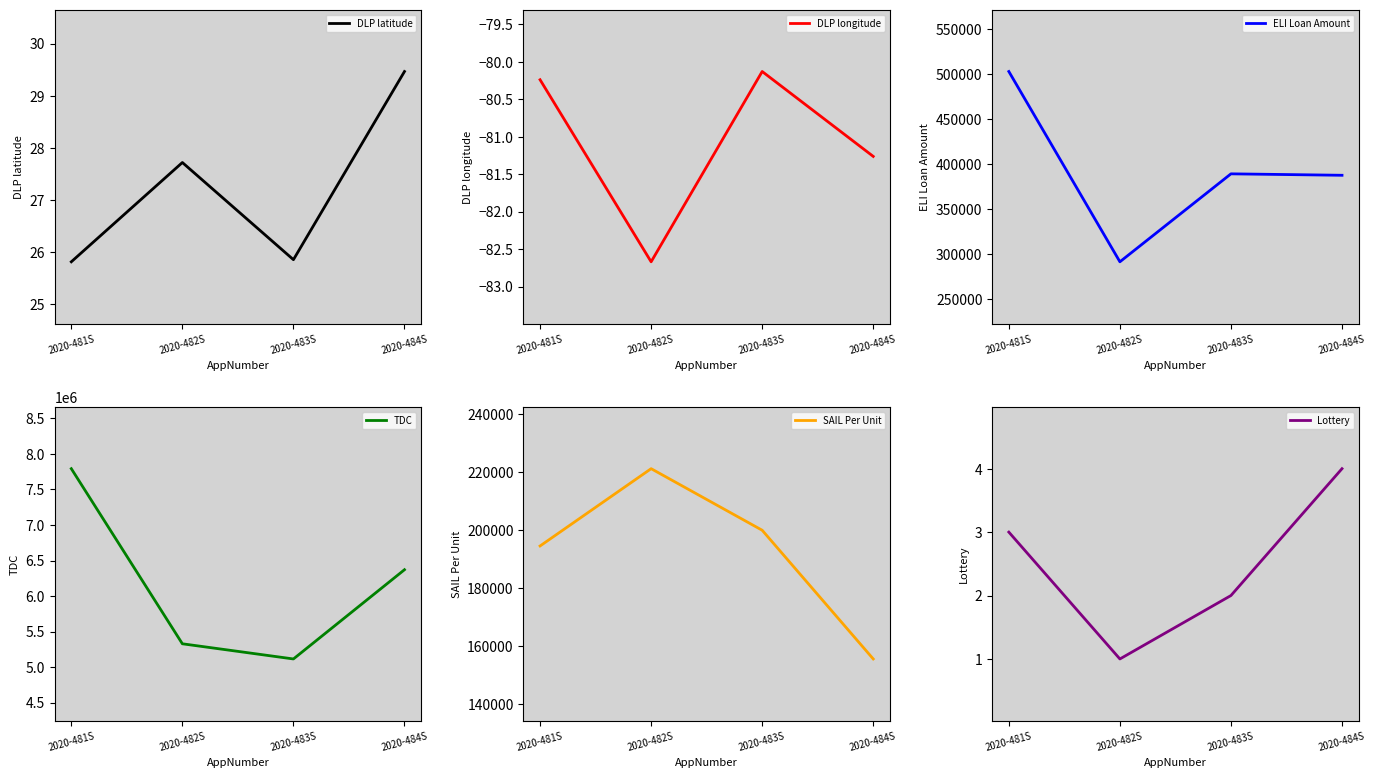

What is the difference between the second highest and second lowest values in the Lottery series?

1